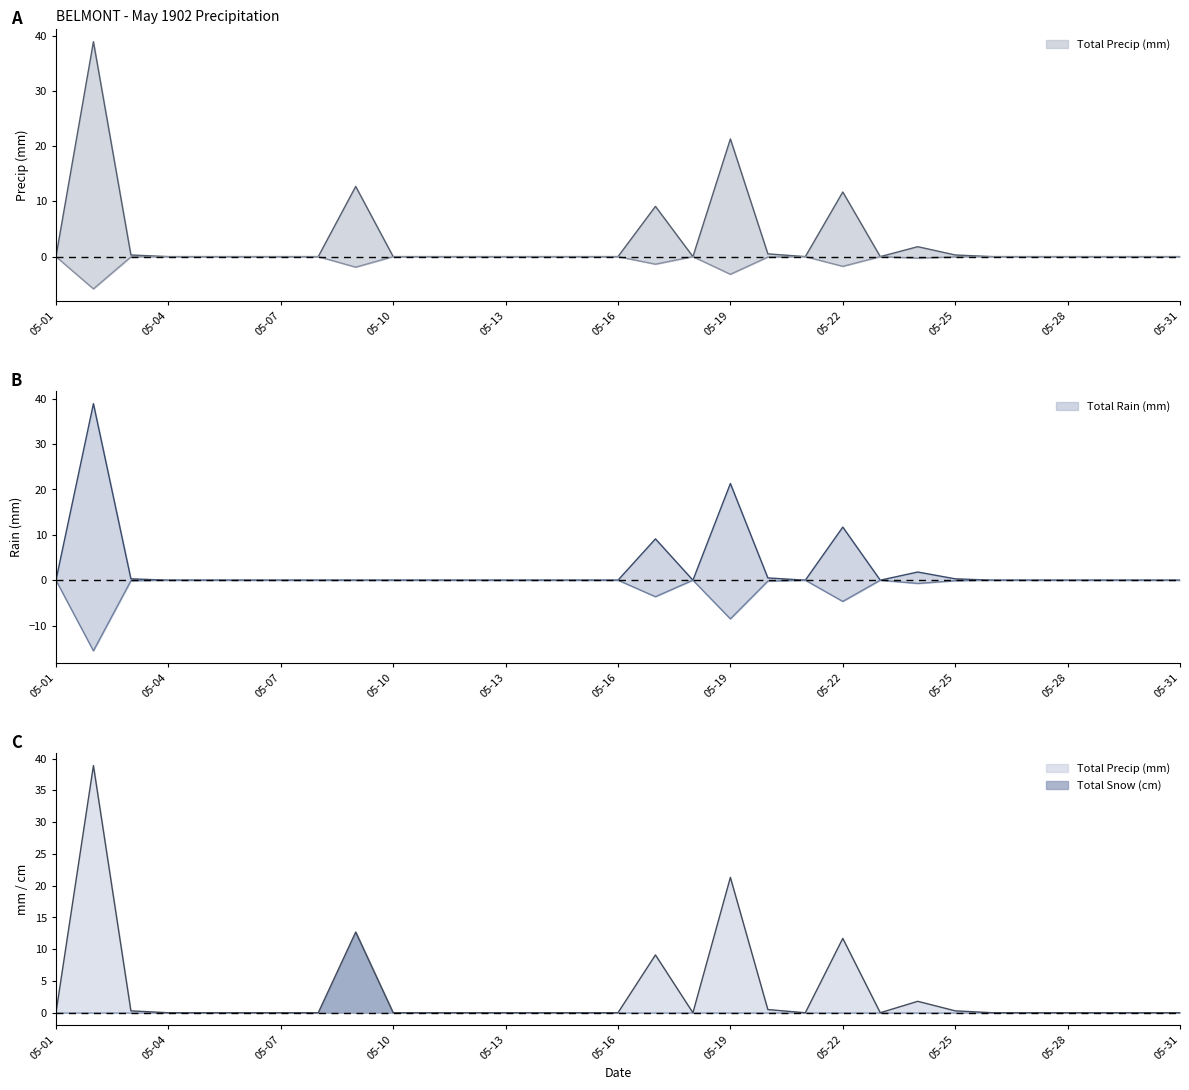

At which category does Total Precip (mm) reach its first local peak?

05-02